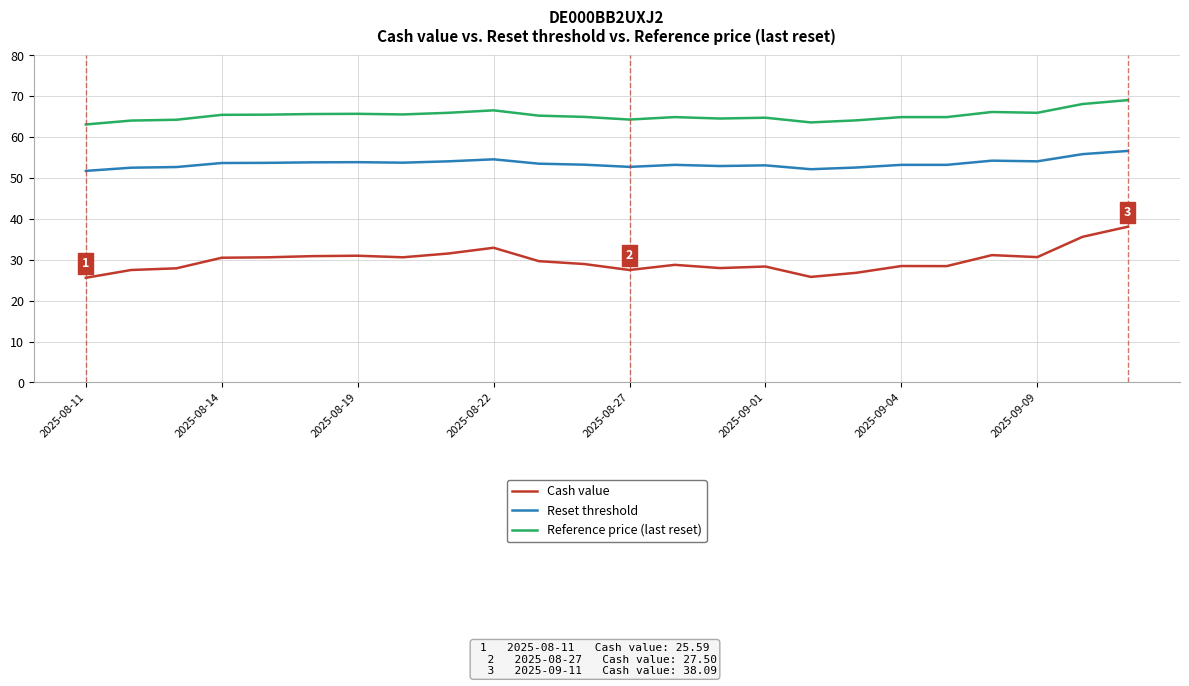

Which series has the largest total across all categories?

Reference price (last reset)